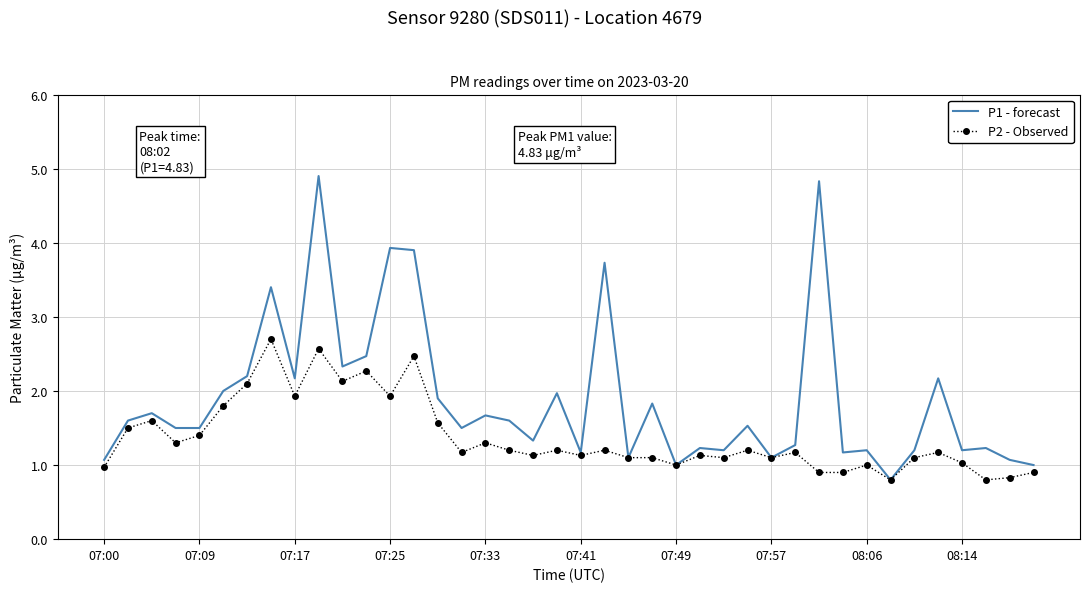

Which series has the widest spread of values?

P1 - forecast